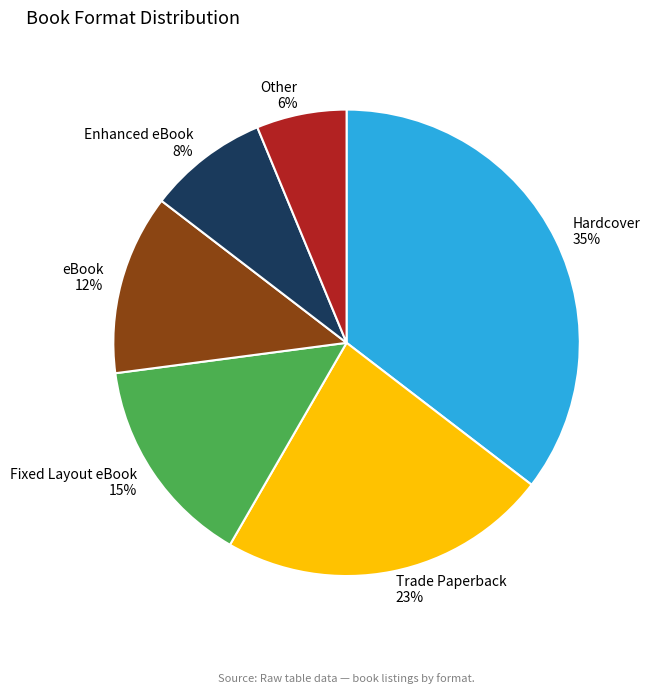

Is it true that Enhanced eBook is 19% of the pie?

False